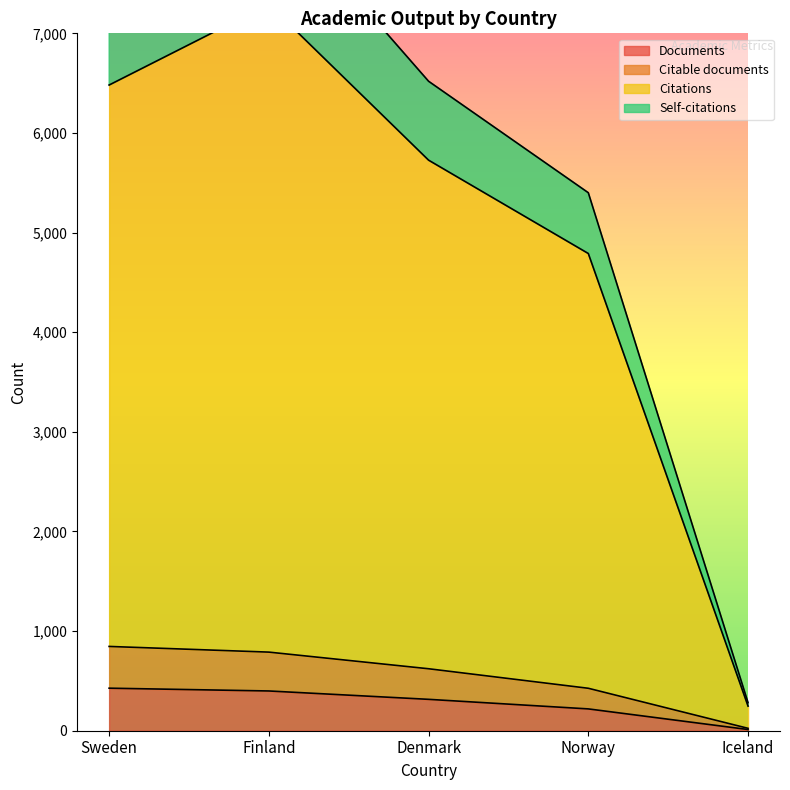

The Citable documents series shows 164 at Denmark. True or false?

False